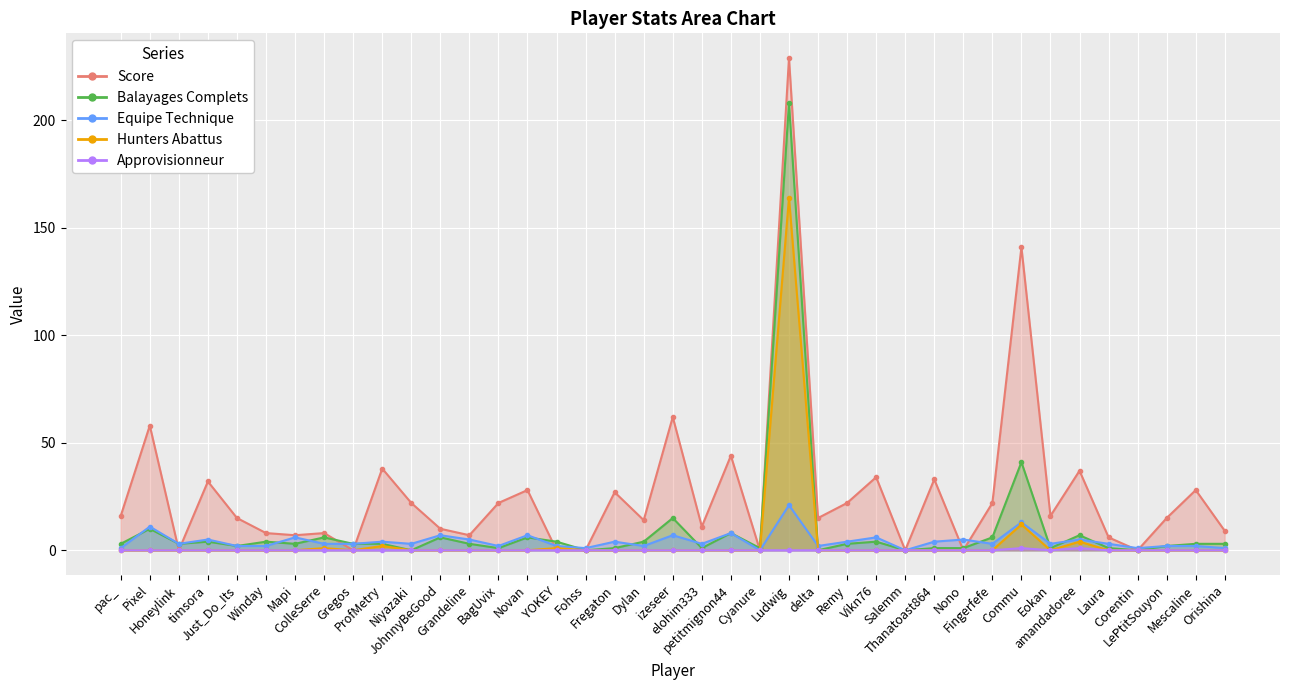

The Hunters Abattus series shows 0 at Fregaton. True or false?

True